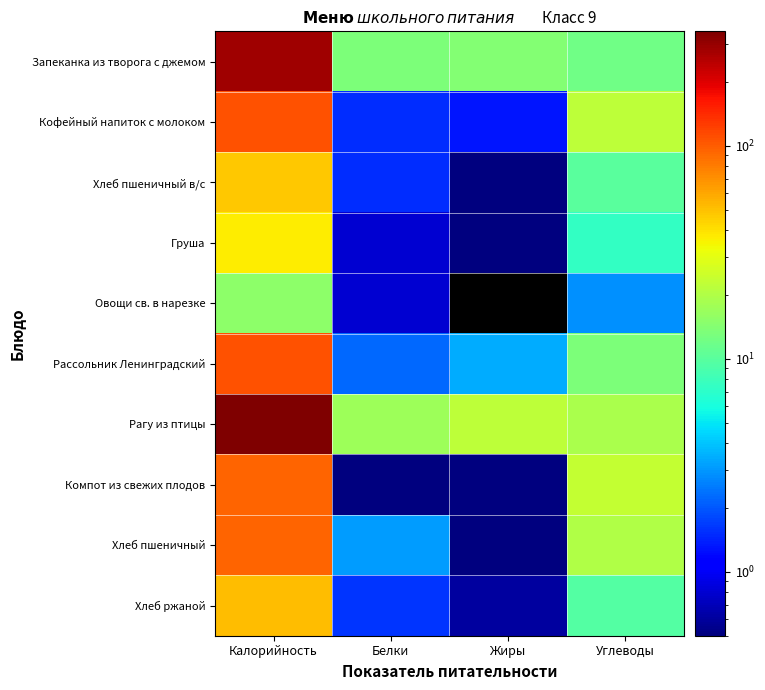

Reading right to left, extract all data points from this chart.

Запеканка из творога с джемом: Углеводы=12.1	Жиры=14.1	Белки=13.3	Калорийность=286.1
Кофейный напиток с молоком: Углеводы=22.4	Жиры=1.3	Белки=1.5	Калорийность=107.0
Хлеб пшеничный в/с: Углеводы=10.0	Жиры=0.1	Белки=1.5	Калорийность=47.4
Груша: Углеводы=7.3	Жиры=0.2	Белки=0.8	Калорийность=36.9
Овощи св. в нарезке: Углеводы=2.9	Жиры=0.0	Белки=0.8	Калорийность=15.1
Рассольник Ленинградский: Углеводы=13.4	Жиры=3.4	Белки=2.2	Калорийность=108.6
Рагу из птицы: Углеводы=19.2	Жиры=22.0	Белки=17.3	Калорийность=344.6
Компот из свежих плодов: Углеводы=23.2	Жиры=0.2	Белки=0.2	Калорийность=95.7
Хлеб пшеничный: Углеводы=20.1	Жиры=0.3	Белки=3.1	Калорийность=94.7
Хлеб ржаной: Углеводы=9.6	Жиры=0.6	Белки=1.6	Калорийность=51.8